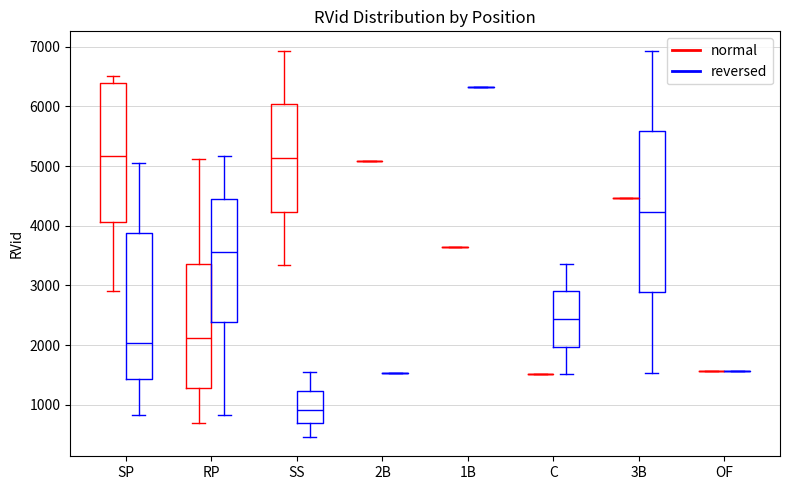

Comparing the boxes themselves (not the whiskers), which one is the tallest?

3B (reversed)